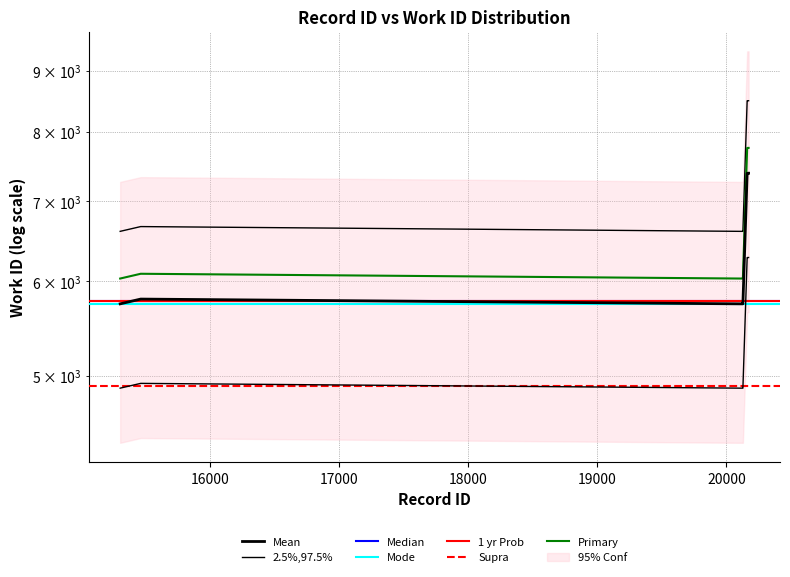

At which category does the chart reach its minimum across all series?

15304